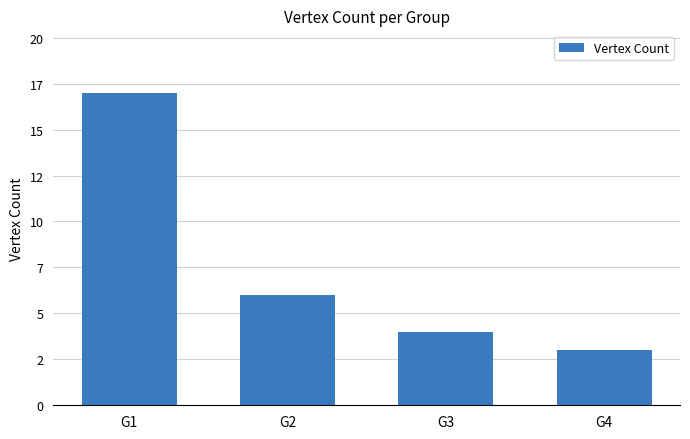

Reading left to right, extract all data points from this chart.

17	6	4	3